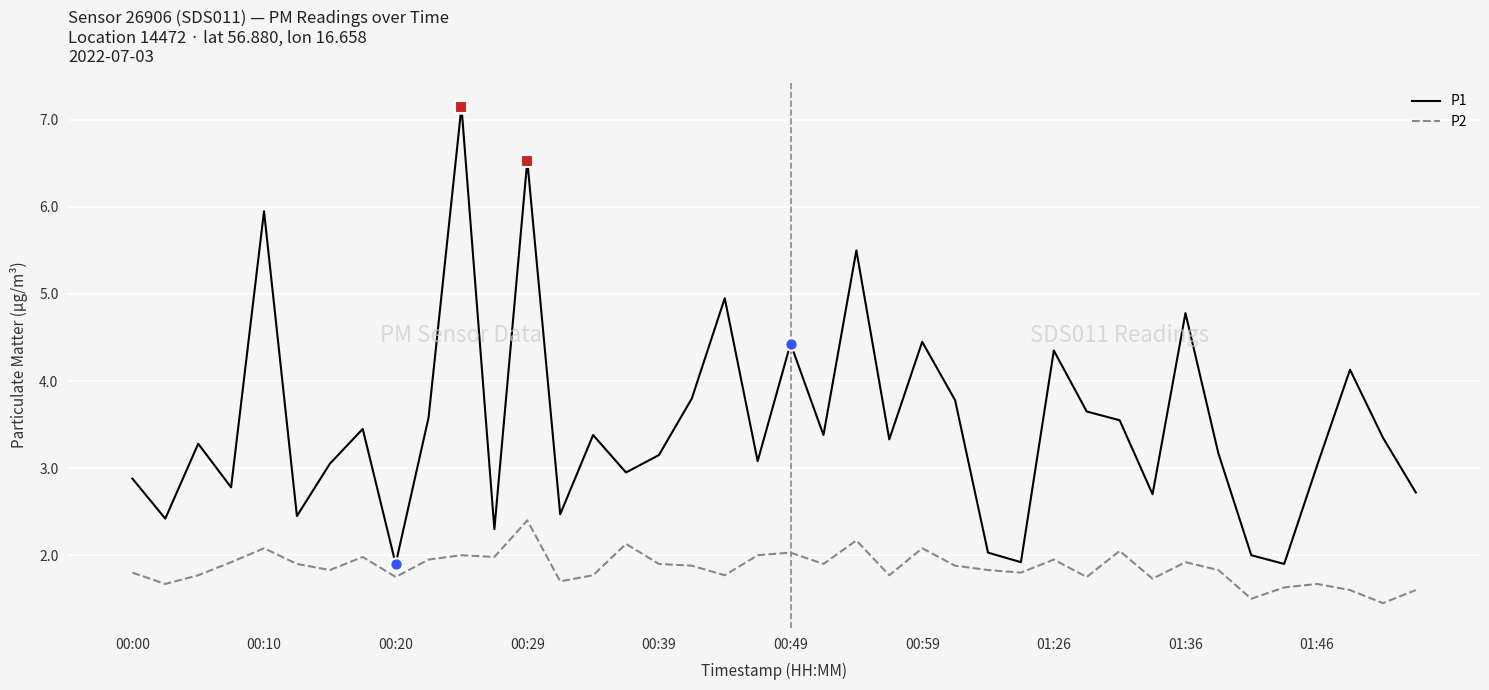

At how many categories does at least one series exceed 6?

2